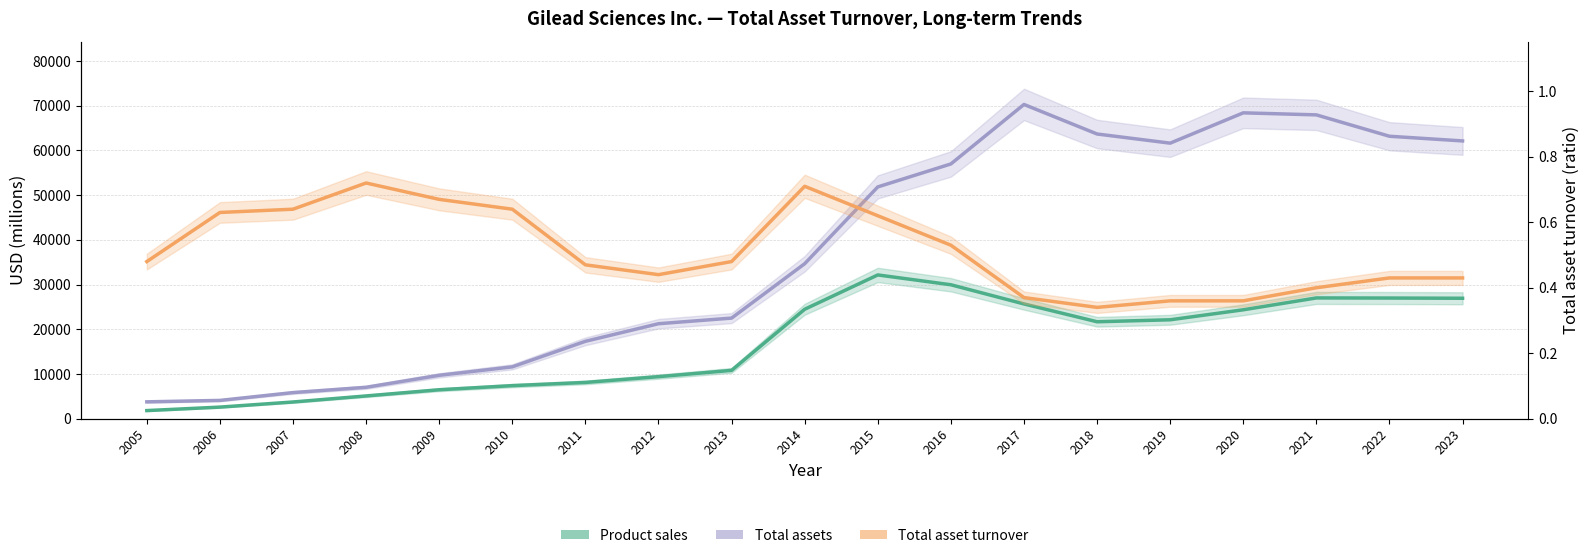

Between 2018 and 2022, which series saw the biggest shift?

Product sales